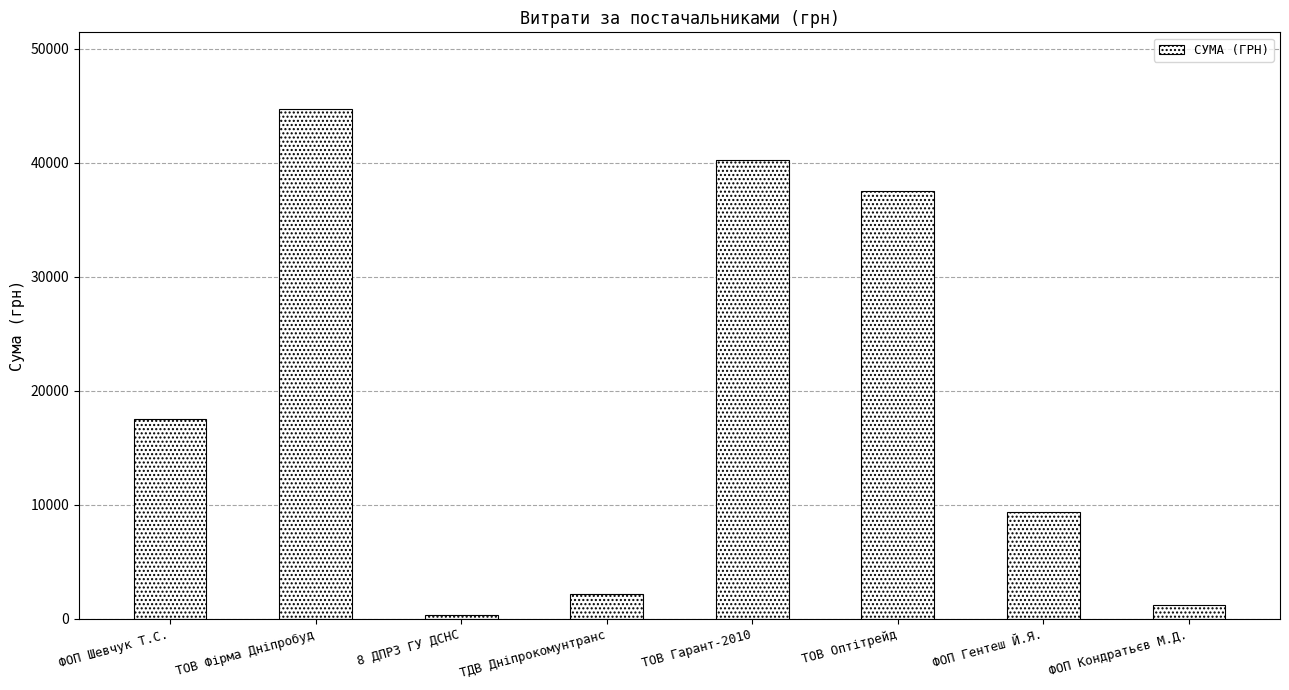

What is the label of the 7th bar from the left?

ФОП Гентеш Й.Я.